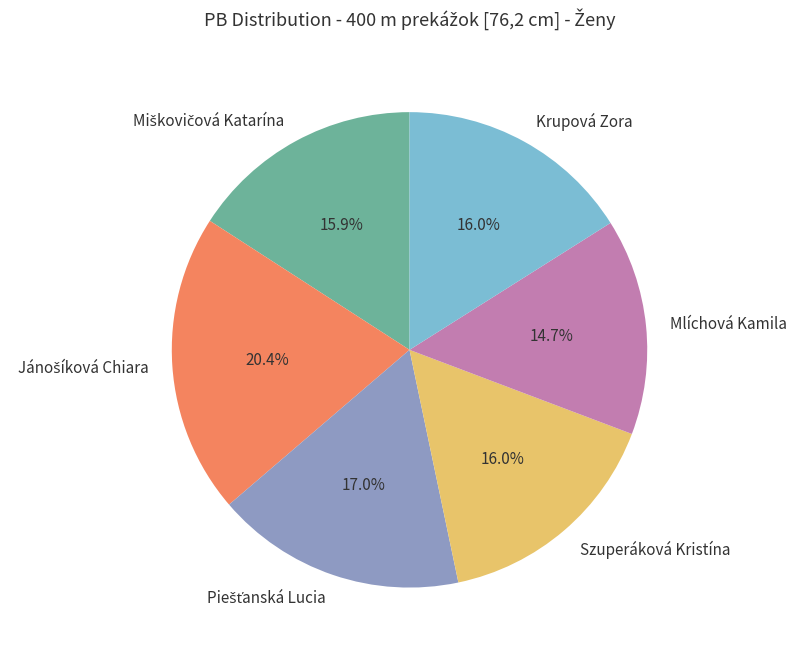

Is Krupová Zora the majority of the pie?

No